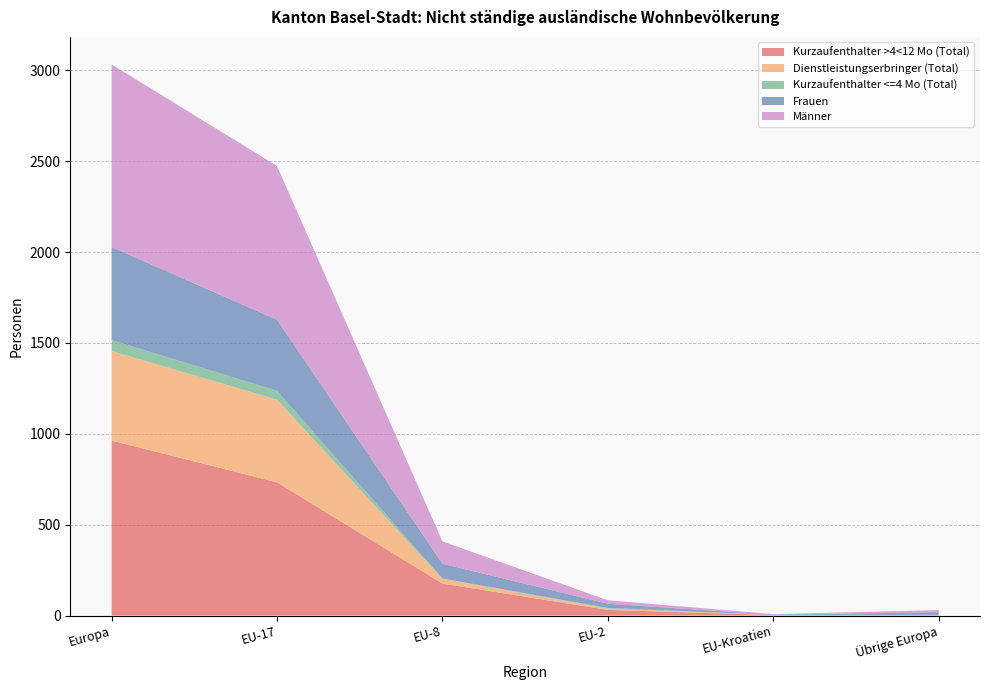

Reading left to right, list all the values displayed in this chart.

Kurzaufenthalter >4<12 Mo (Total): Europa=963	EU-17=733	EU-8=176	EU-2=31	EU-Kroatien=3	Übrige Europa=3
Dienstleistungserbringer (Total): Europa=493	EU-17=455	EU-8=26	EU-2=8	EU-Kroatien=0	Übrige Europa=1
Kurzaufenthalter <=4 Mo (Total): Europa=60	EU-17=49	EU-8=2	EU-2=3	EU-Kroatien=1	Übrige Europa=0
Frauen: Europa=512	EU-17=391	EU-8=81	EU-2=23	EU-Kroatien=1	Übrige Europa=15
Männer: Europa=1005	EU-17=846	EU-8=123	EU-2=19	EU-Kroatien=3	Übrige Europa=11